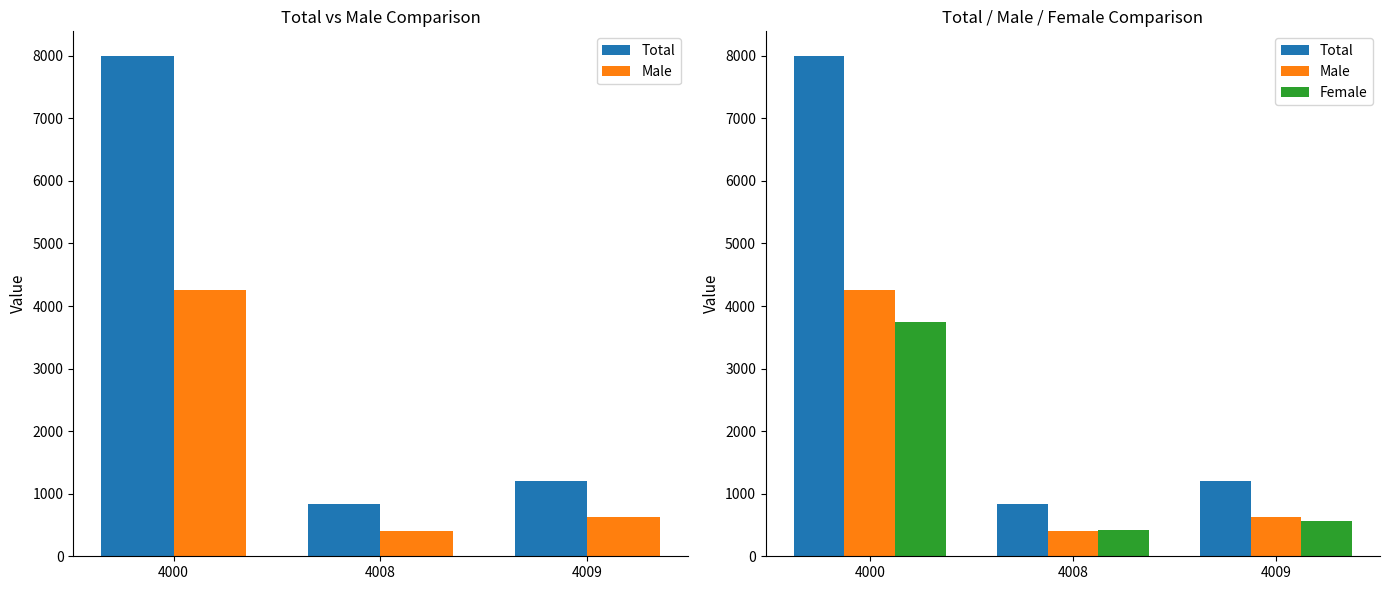

How many groups of bars are there?

3